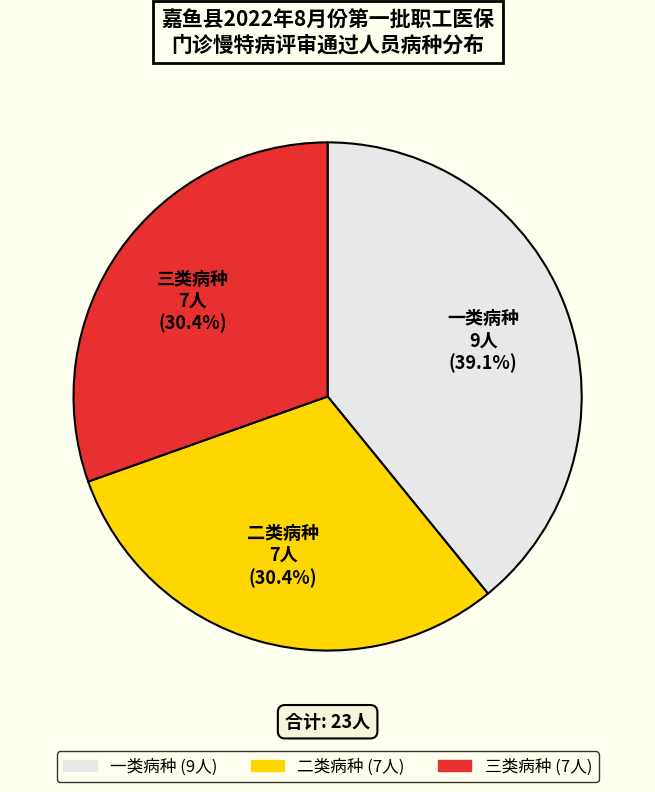

Is the sum of 二类病种 and 三类病种 greater than half?

Yes